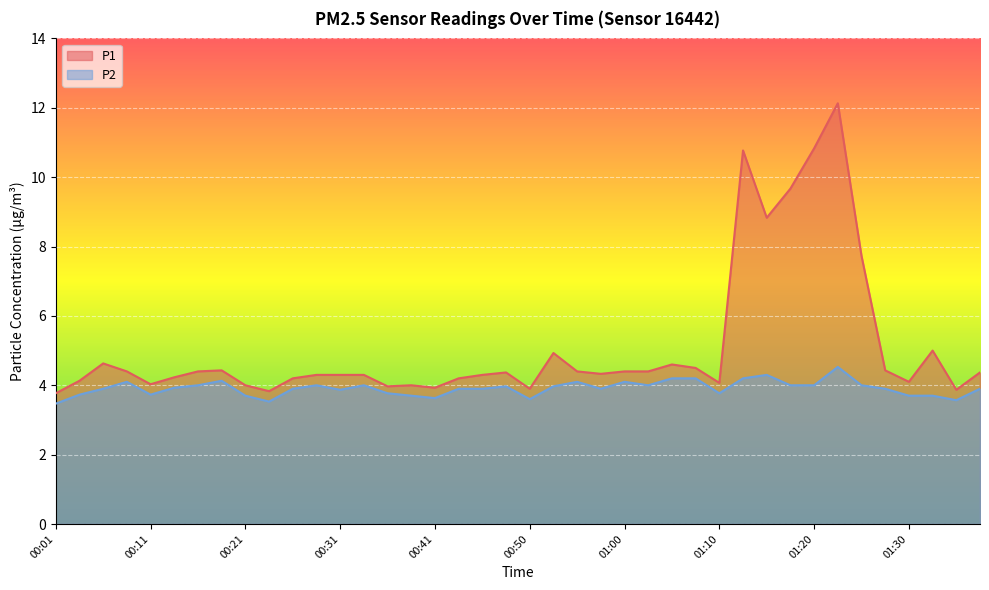

Which series changed the most between 00:38 and 01:20?

P1